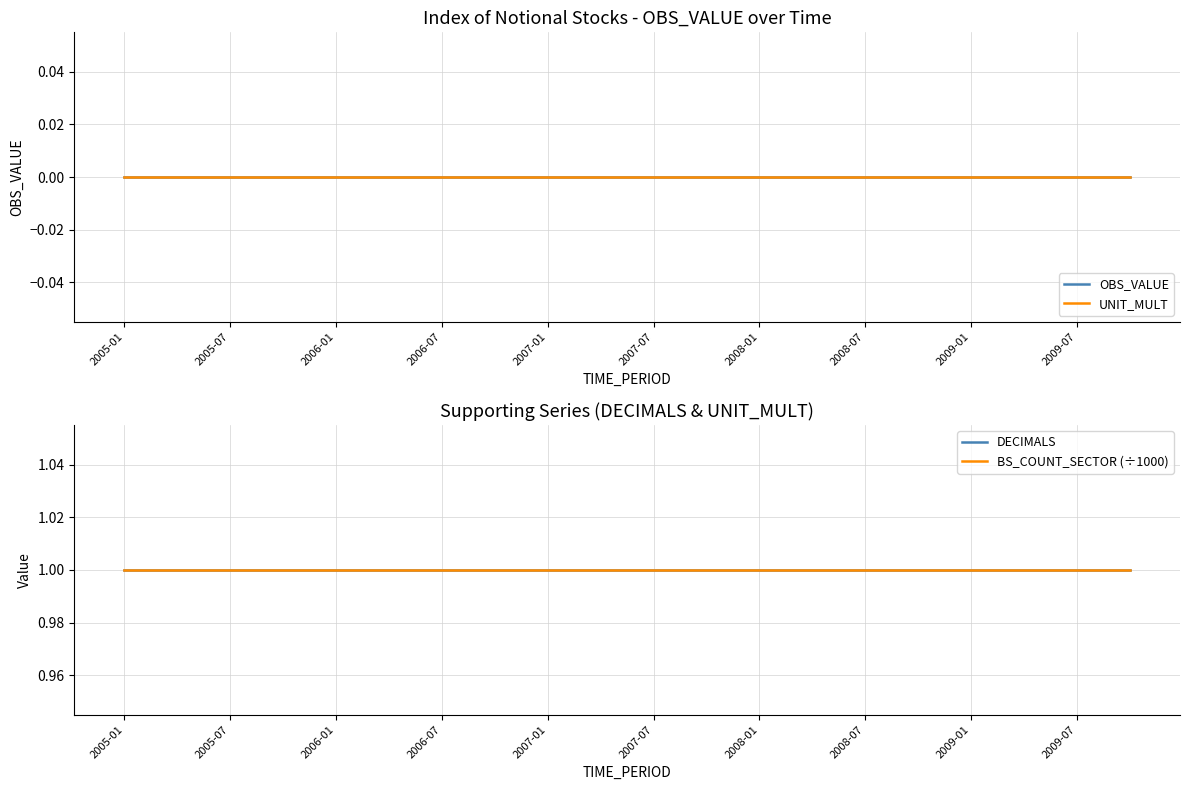

Is it true that BS_COUNT_SECTOR (÷1000) equals 1 at 19?

True